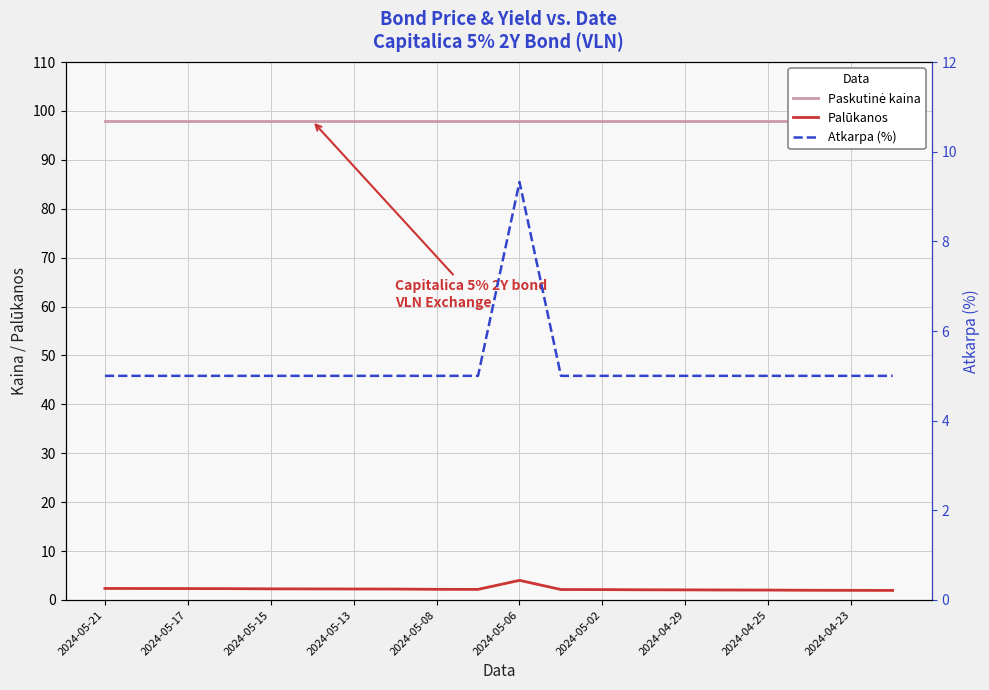

How many data points in Palūkanos are less than 2?

3